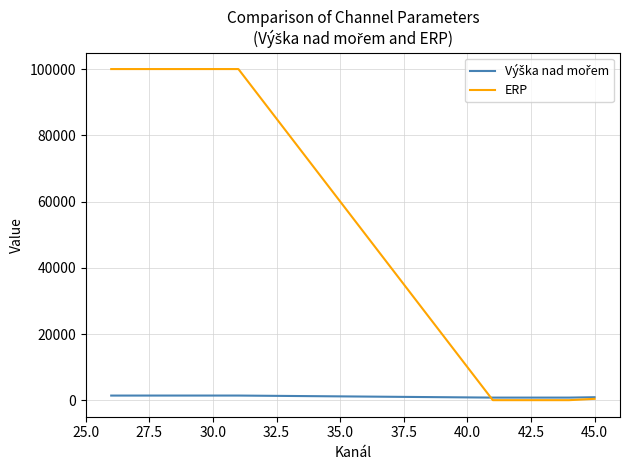

What is the difference between the second highest and minimum values in the ERP series?

99900